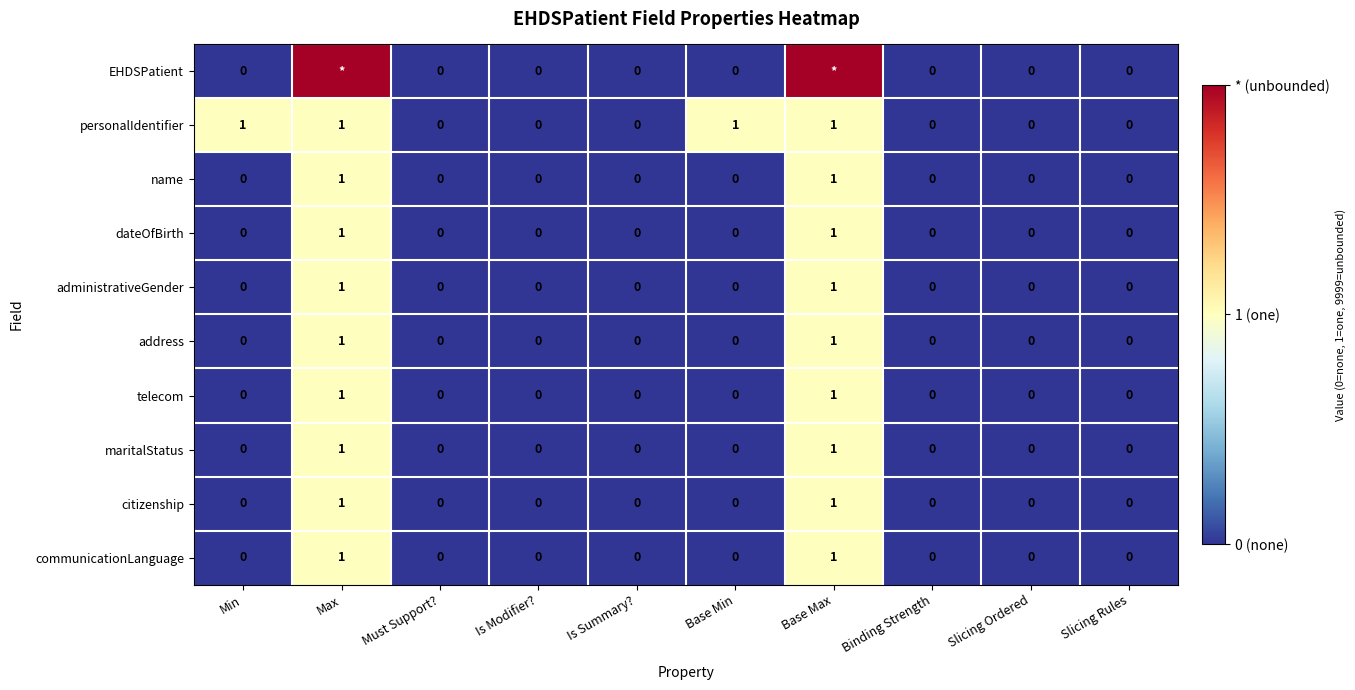

How many citizenship values are between 0 and 1?

10